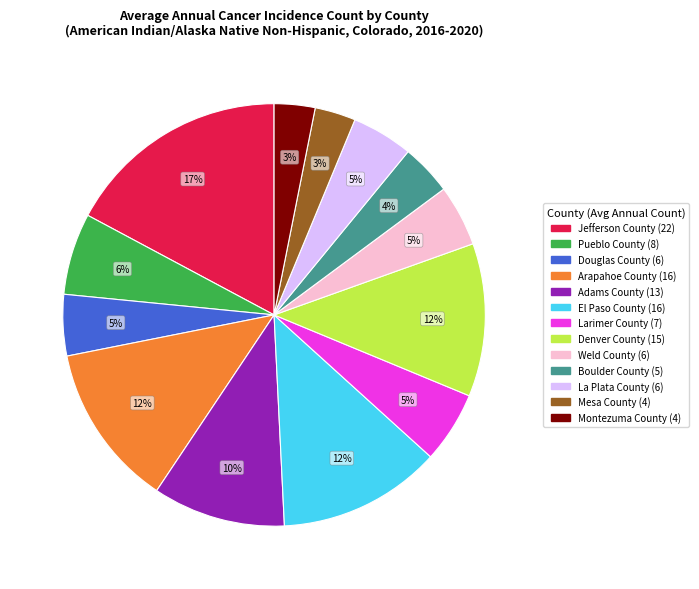

To the nearest percent, what is the difference between the largest and smallest slice percentages?

14%